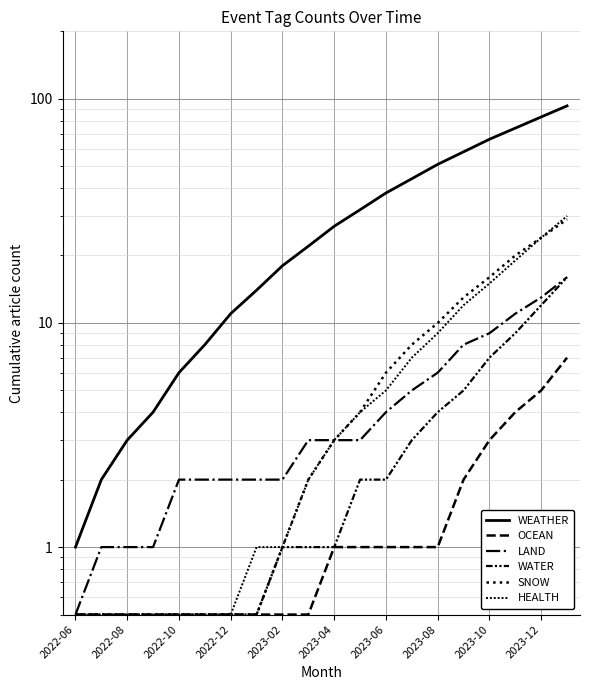

True or false: HEALTH and SNOW intersect in this chart.

False